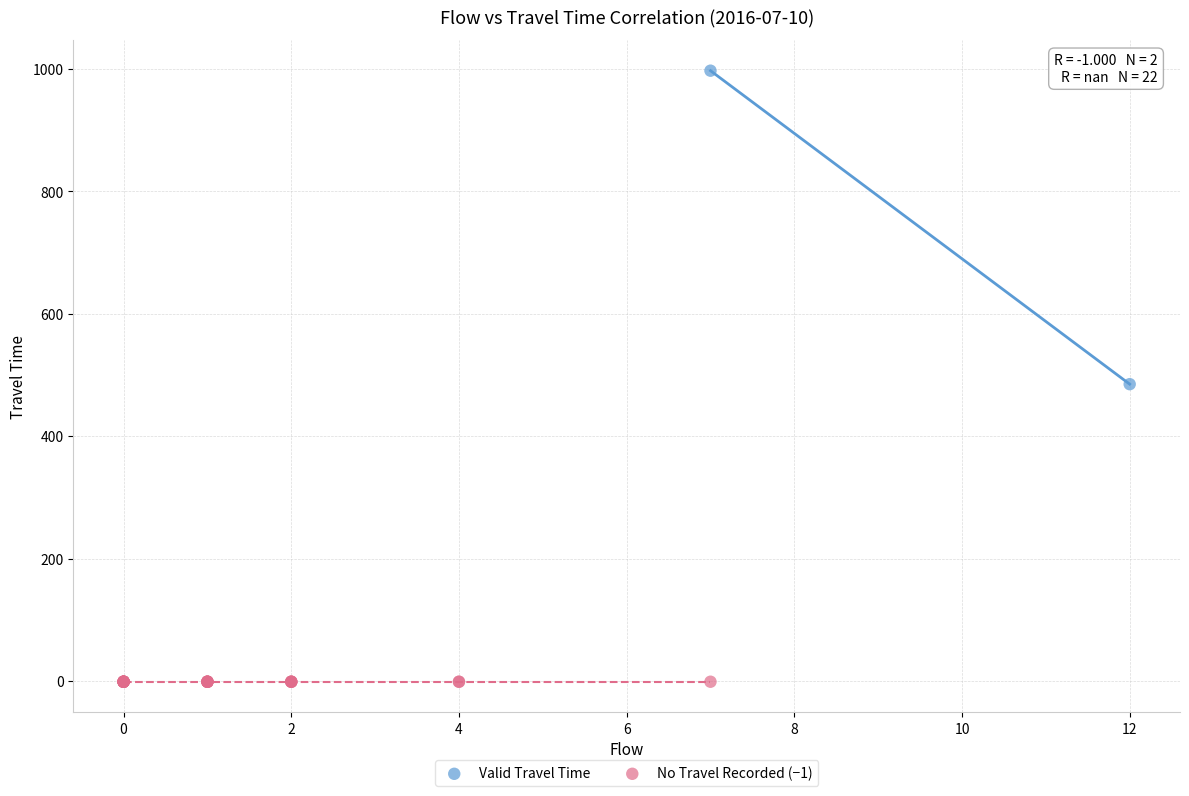

What are all the series names shown in the legend?

Valid Travel Time, No Travel Recorded (−1)